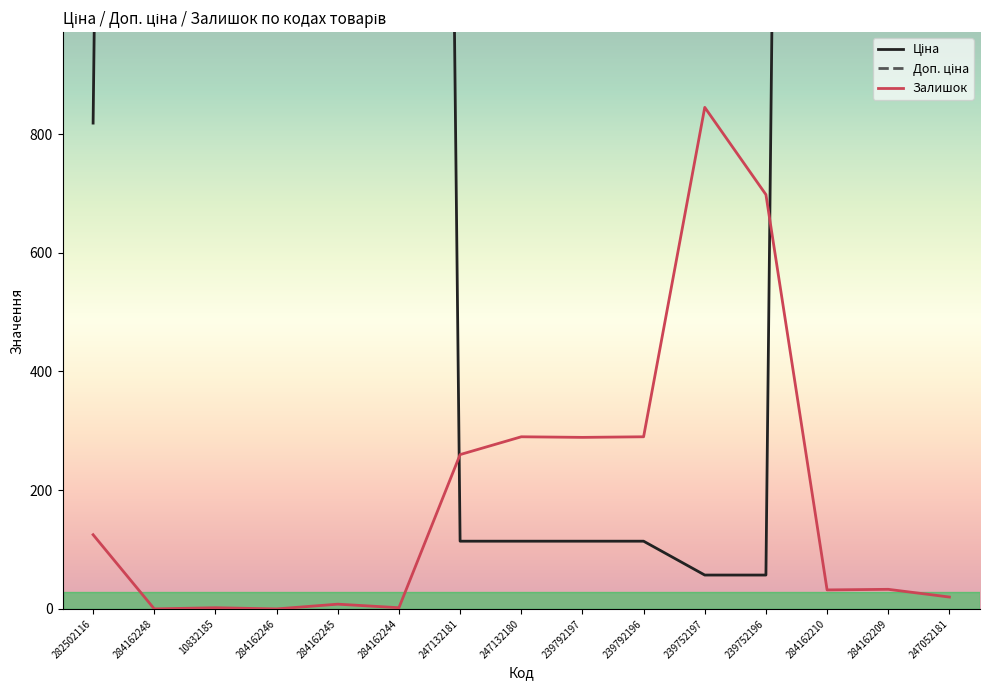

True or false: Доп. ціна has more than 0 interior local peaks.

True